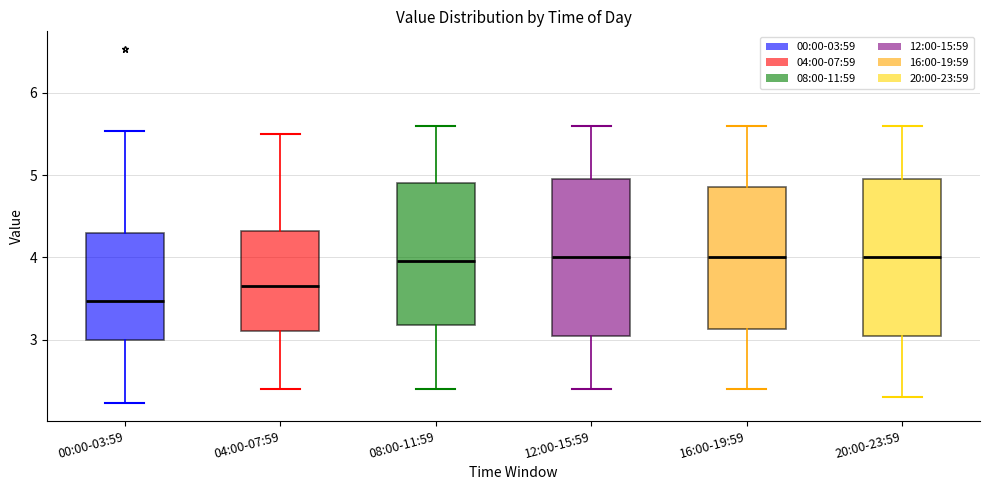

Reading left to right, transcribe this box plot: for each box, give where its median line is, the range the box spans, and where its two whiskers end, as read against the y-axis. The values are not printed on the chart, so give them approximately, as read against the axis.

00:00-03:59: median 3.5, box 3.0 to 4.3, whiskers 2.2 to 5.5
04:00-07:59: median 3.7, box 3.1 to 4.3, whiskers 2.4 to 5.5
08:00-11:59: median 4.0, box 3.2 to 4.9, whiskers 2.4 to 5.6
12:00-15:59: median 4.0, box 3.1 to 5.0, whiskers 2.4 to 5.6
16:00-19:59: median 4.0, box 3.1 to 4.9, whiskers 2.4 to 5.6
20:00-23:59: median 4.0, box 3.1 to 5.0, whiskers 2.3 to 5.6